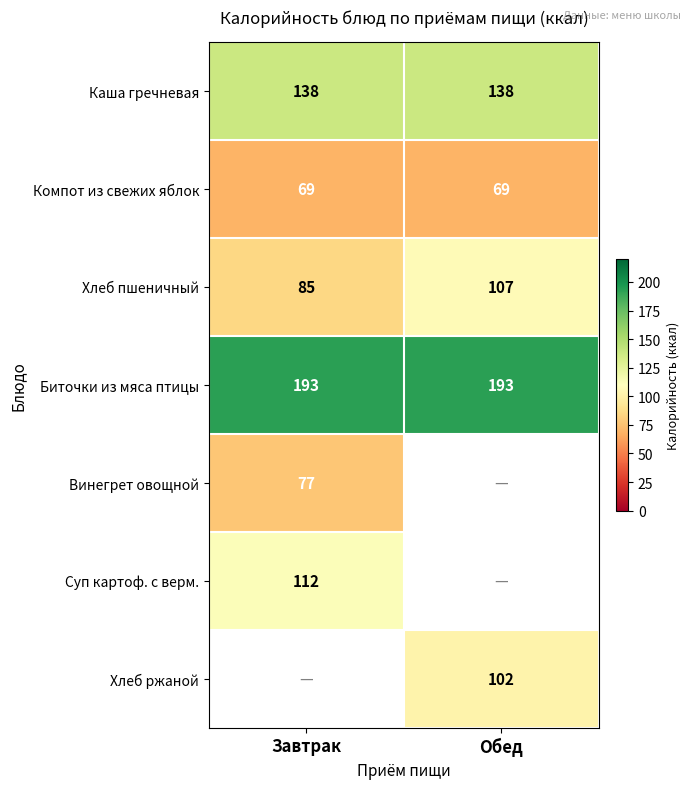

Which label corresponds to the largest value in the chart?

Завтрак